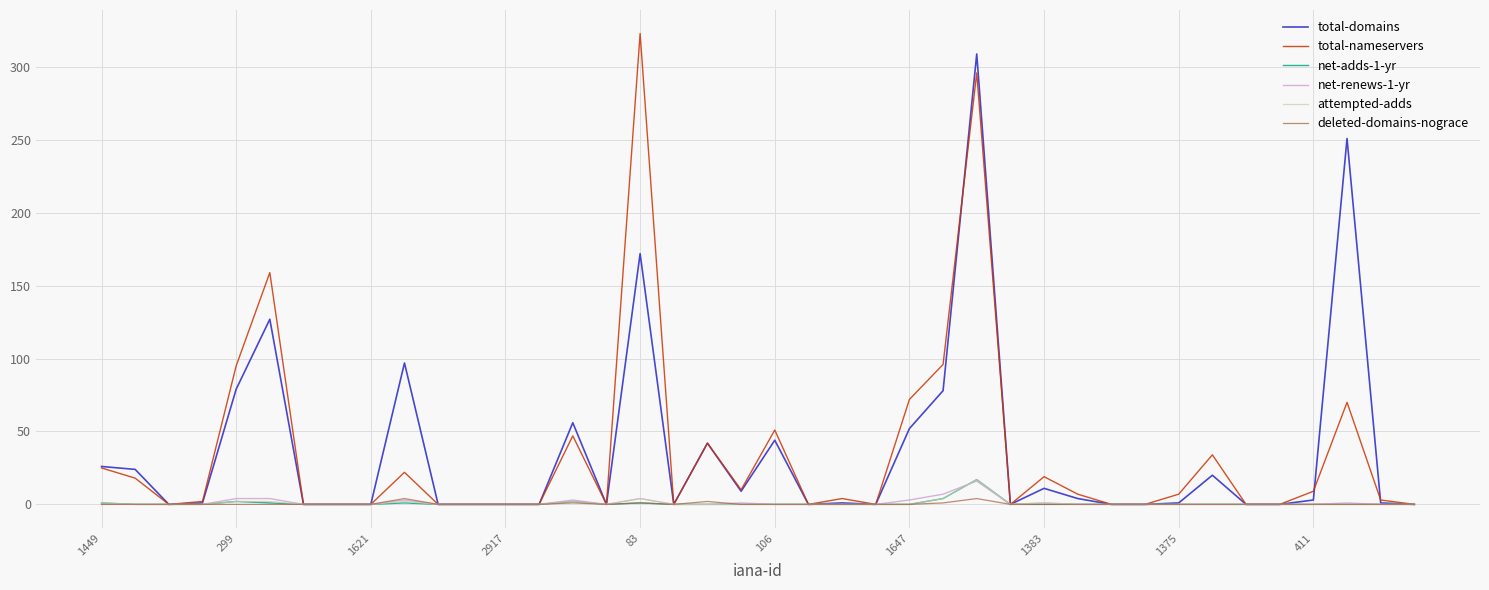

Which series has the largest total across all categories?

total-nameservers